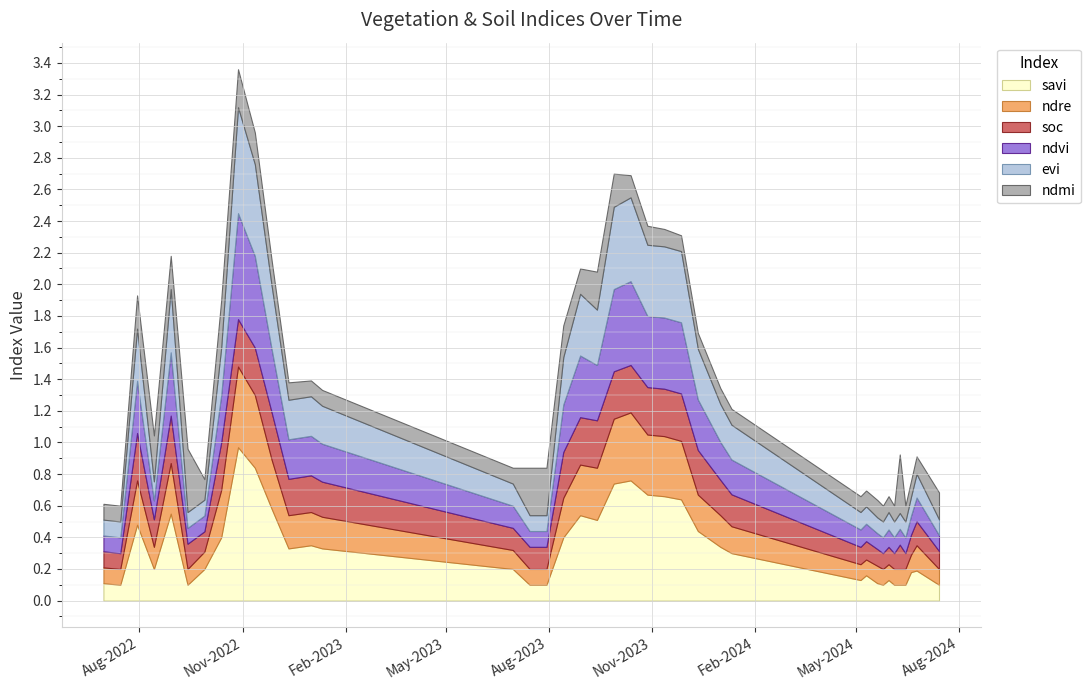

Reading left to right, what are all the values shown in this chart?

savi: 30-06-2022=0.1	15-07-2022=0.1	30-07-2022=0.5	14-08-2022=0.2	29-08-2022=0.6	13-09-2022=0.1	28-09-2022=0.2	13-10-2022=0.4	28-10-2022=1.0	12-11-2022=0.8	27-11-2022=0.6	12-12-2022=0.3	01-01-2023=0.3	11-01-2023=0.3	30-06-2023=0.2	15-07-2023=0.1	30-07-2023=0.1	14-08-2023=0.4	29-08-2023=0.5	13-09-2023=0.5	28-09-2023=0.7	13-10-2023=0.8	28-10-2023=0.7	12-11-2023=0.7	27-11-2023=0.6	12-12-2023=0.4	01-01-2024=0.3	11-01-2024=0.3	05-05-2024=0.1	10-05-2024=0.2	20-05-2024=0.1	25-05-2024=0.1	30-05-2024=0.1	04-06-2024=0.1	09-06-2024=0.1	14-06-2024=0.1	19-06-2024=0.2	24-06-2024=0.2	14-07-2024=0.1
ndre: 30-06-2022=0.1	15-07-2022=0.1	30-07-2022=0.3	14-08-2022=0.1	29-08-2022=0.3	13-09-2022=0.1	28-09-2022=0.1	13-10-2022=0.3	28-10-2022=0.5	12-11-2022=0.5	27-11-2022=0.3	12-12-2022=0.2	01-01-2023=0.2	11-01-2023=0.2	30-06-2023=0.1	15-07-2023=0.1	30-07-2023=0.1	14-08-2023=0.2	29-08-2023=0.3	13-09-2023=0.3	28-09-2023=0.4	13-10-2023=0.4	28-10-2023=0.4	12-11-2023=0.4	27-11-2023=0.4	12-12-2023=0.2	01-01-2024=0.2	11-01-2024=0.2	05-05-2024=0.1	10-05-2024=0.1	20-05-2024=0.1	25-05-2024=0.1	30-05-2024=0.1	04-06-2024=0.1	09-06-2024=0.1	14-06-2024=0.1	19-06-2024=0.1	24-06-2024=0.2	14-07-2024=0.1
soc: 30-06-2022=0.1	15-07-2022=0.1	30-07-2022=0.3	14-08-2022=0.2	29-08-2022=0.3	13-09-2022=0.2	28-09-2022=0.1	13-10-2022=0.3	28-10-2022=0.3	12-11-2022=0.3	27-11-2022=0.3	12-12-2022=0.2	01-01-2023=0.2	11-01-2023=0.2	30-06-2023=0.1	15-07-2023=0.1	30-07-2023=0.1	14-08-2023=0.3	29-08-2023=0.3	13-09-2023=0.3	28-09-2023=0.3	13-10-2023=0.3	28-10-2023=0.3	12-11-2023=0.3	27-11-2023=0.3	12-12-2023=0.3	01-01-2024=0.2	11-01-2024=0.2	05-05-2024=0.1	10-05-2024=0.1	20-05-2024=0.1	25-05-2024=0.1	30-05-2024=0.1	04-06-2024=0.1	09-06-2024=0.2	14-06-2024=0.1	19-06-2024=0.1	24-06-2024=0.2	14-07-2024=0.1
ndvi: 30-06-2022=0.1	15-07-2022=0.1	30-07-2022=0.3	14-08-2022=0.1	29-08-2022=0.4	13-09-2022=0.1	28-09-2022=0.1	13-10-2022=0.3	28-10-2022=0.7	12-11-2022=0.6	27-11-2022=0.4	12-12-2022=0.2	01-01-2023=0.2	11-01-2023=0.2	30-06-2023=0.1	15-07-2023=0.1	30-07-2023=0.1	14-08-2023=0.3	29-08-2023=0.4	13-09-2023=0.3	28-09-2023=0.5	13-10-2023=0.5	28-10-2023=0.5	12-11-2023=0.5	27-11-2023=0.5	12-12-2023=0.3	01-01-2024=0.2	11-01-2024=0.2	05-05-2024=0.1	10-05-2024=0.1	20-05-2024=0.1	25-05-2024=0.1	30-05-2024=0.1	04-06-2024=0.1	09-06-2024=0.1	14-06-2024=0.1	19-06-2024=0.1	24-06-2024=0.1	14-07-2024=0.1
evi: 30-06-2022=0.1	15-07-2022=0.1	30-07-2022=0.3	14-08-2022=0.1	29-08-2022=0.4	13-09-2022=0.1	28-09-2022=0.1	13-10-2022=0.3	28-10-2022=0.7	12-11-2022=0.6	27-11-2022=0.4	12-12-2022=0.2	01-01-2023=0.2	11-01-2023=0.2	30-06-2023=0.1	15-07-2023=0.1	30-07-2023=0.1	14-08-2023=0.3	29-08-2023=0.4	13-09-2023=0.3	28-09-2023=0.5	13-10-2023=0.5	28-10-2023=0.5	12-11-2023=0.5	27-11-2023=0.5	12-12-2023=0.3	01-01-2024=0.2	11-01-2024=0.2	05-05-2024=0.1	10-05-2024=0.1	20-05-2024=0.1	25-05-2024=0.1	30-05-2024=0.1	04-06-2024=0.1	09-06-2024=0.1	14-06-2024=0.1	19-06-2024=0.1	24-06-2024=0.1	14-07-2024=0.1
ndmi: 30-06-2022=0.1	15-07-2022=0.1	30-07-2022=0.2	14-08-2022=0.3	29-08-2022=0.2	13-09-2022=0.4	28-09-2022=0.1	13-10-2022=0.3	28-10-2022=0.2	12-11-2022=0.2	27-11-2022=0.2	12-12-2022=0.1	01-01-2023=0.1	11-01-2023=0.1	30-06-2023=0.1	15-07-2023=0.3	30-07-2023=0.3	14-08-2023=0.2	29-08-2023=0.2	13-09-2023=0.2	28-09-2023=0.2	13-10-2023=0.1	28-10-2023=0.1	12-11-2023=0.1	27-11-2023=0.1	12-12-2023=0.1	01-01-2024=0.1	11-01-2024=0.1	05-05-2024=0.1	10-05-2024=0.1	20-05-2024=0.1	25-05-2024=0.1	30-05-2024=0.1	04-06-2024=0.1	09-06-2024=0.4	14-06-2024=0.1	19-06-2024=0.1	24-06-2024=0.1	14-07-2024=0.2